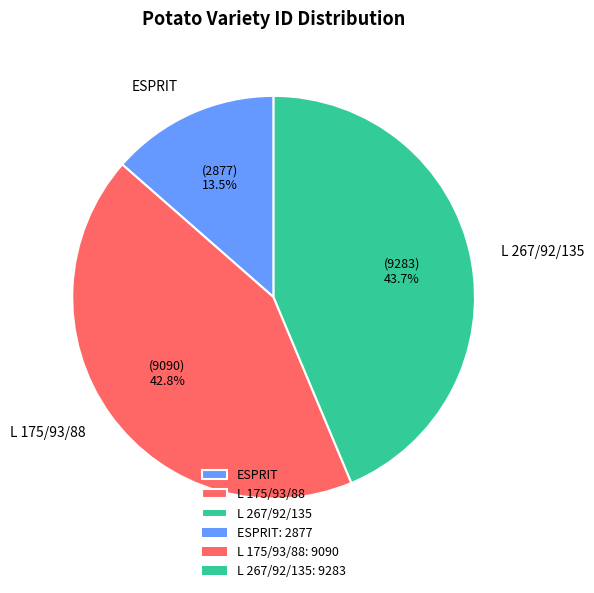

Which category has the smallest portion of the pie?

ESPRIT